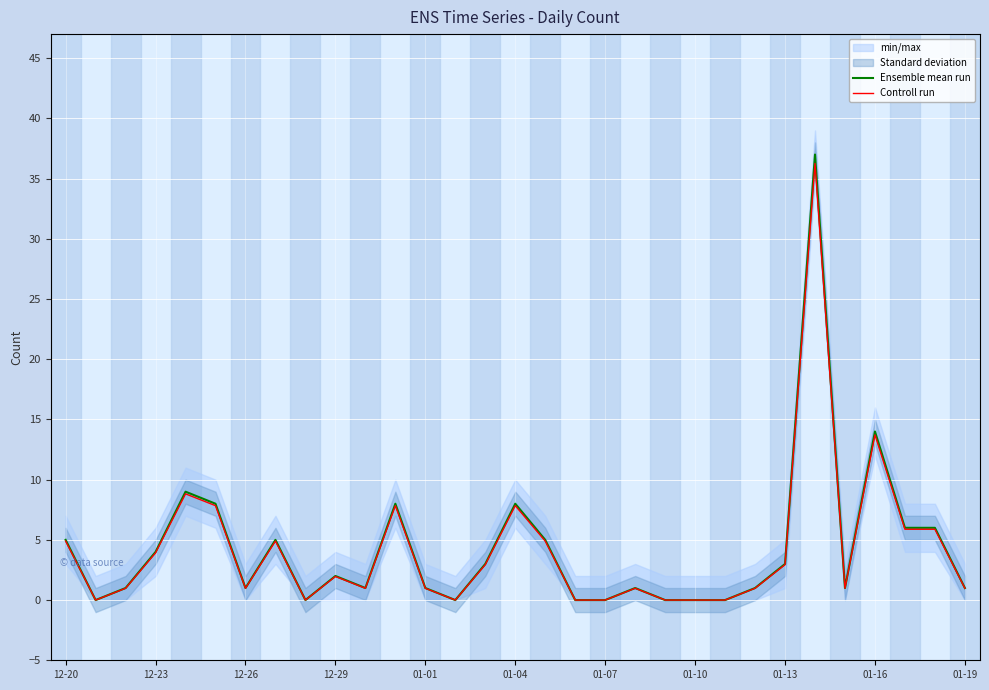

What is the approximate value of Controll run at 14?

2.9